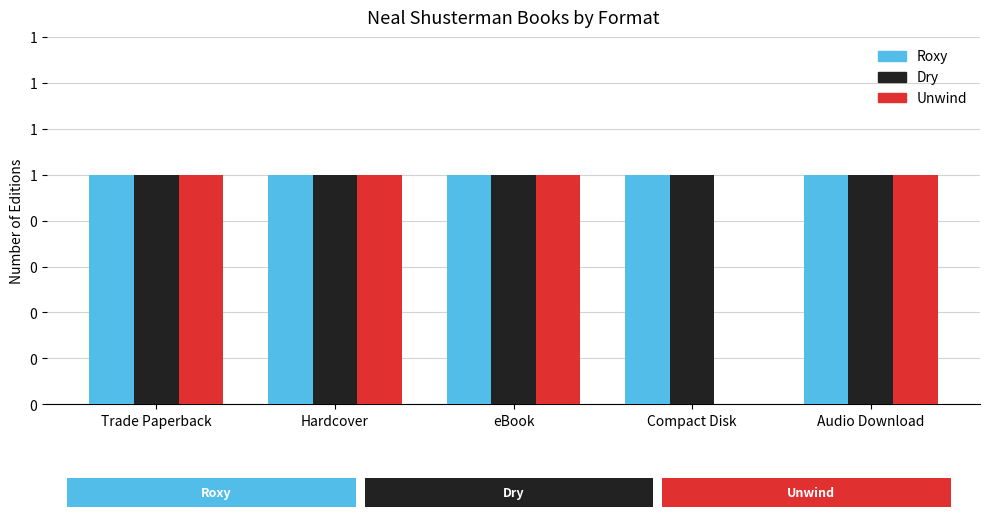

Is it true that Unwind equals 2 at Trade Paperback?

False